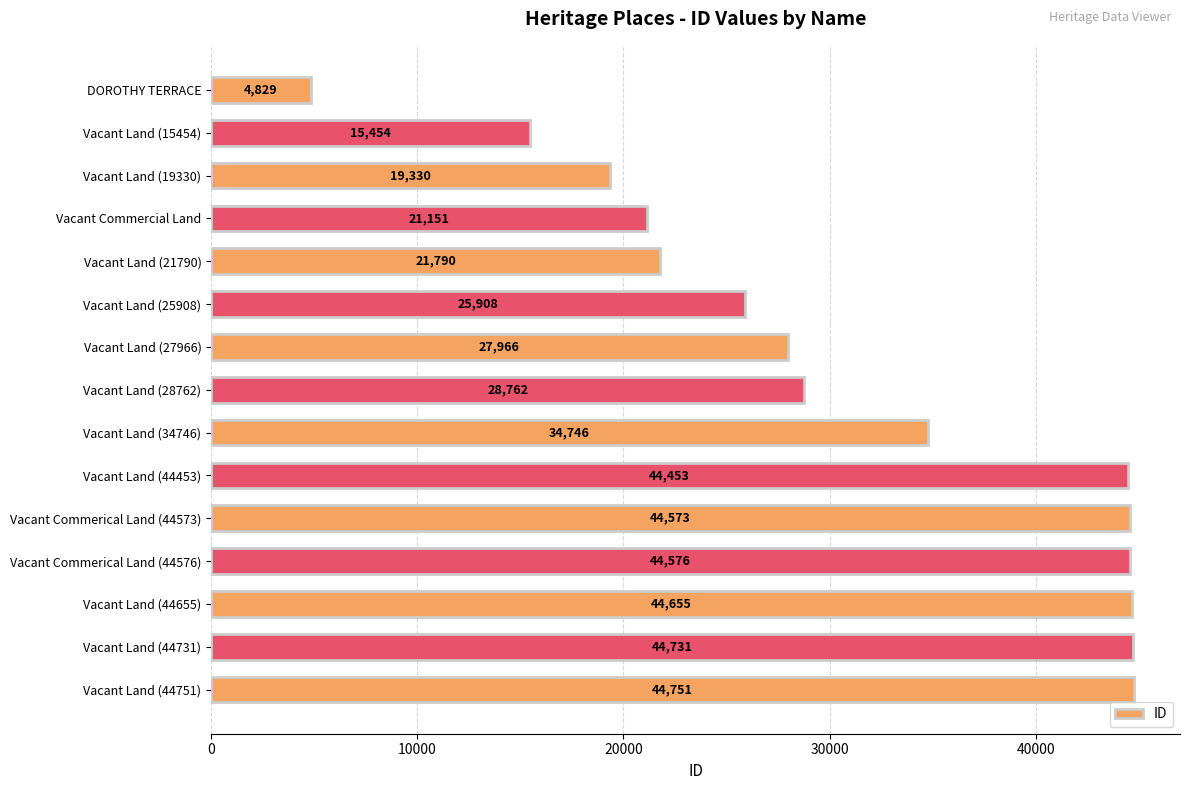

At which label is the value closest to 24790?

Vacant Land (25908)